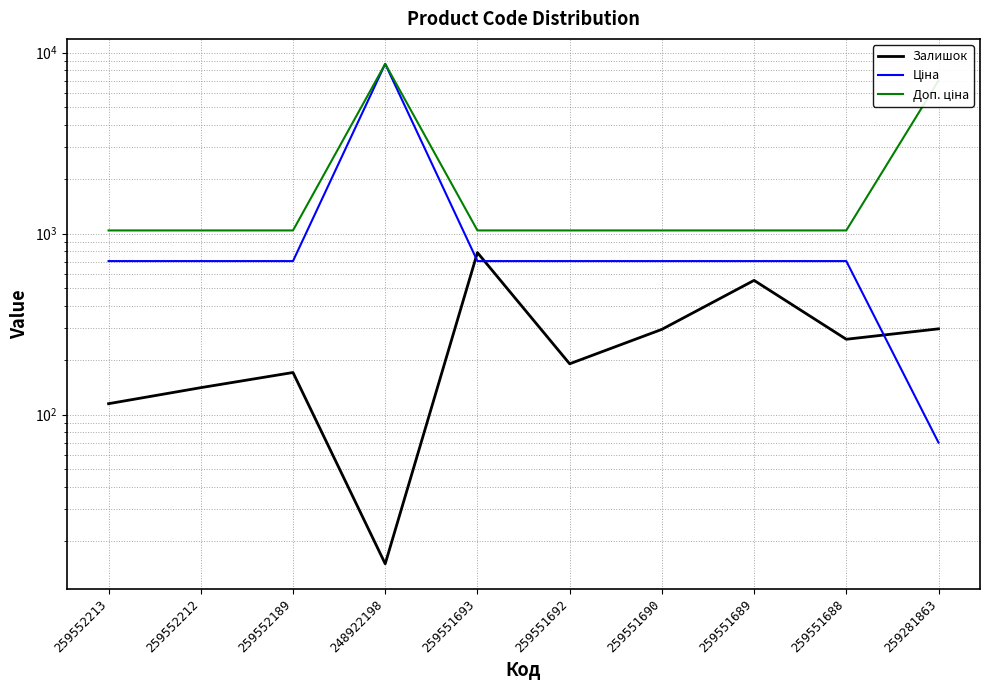

True or false: Доп. ціна and Ціна cross at least once.

False